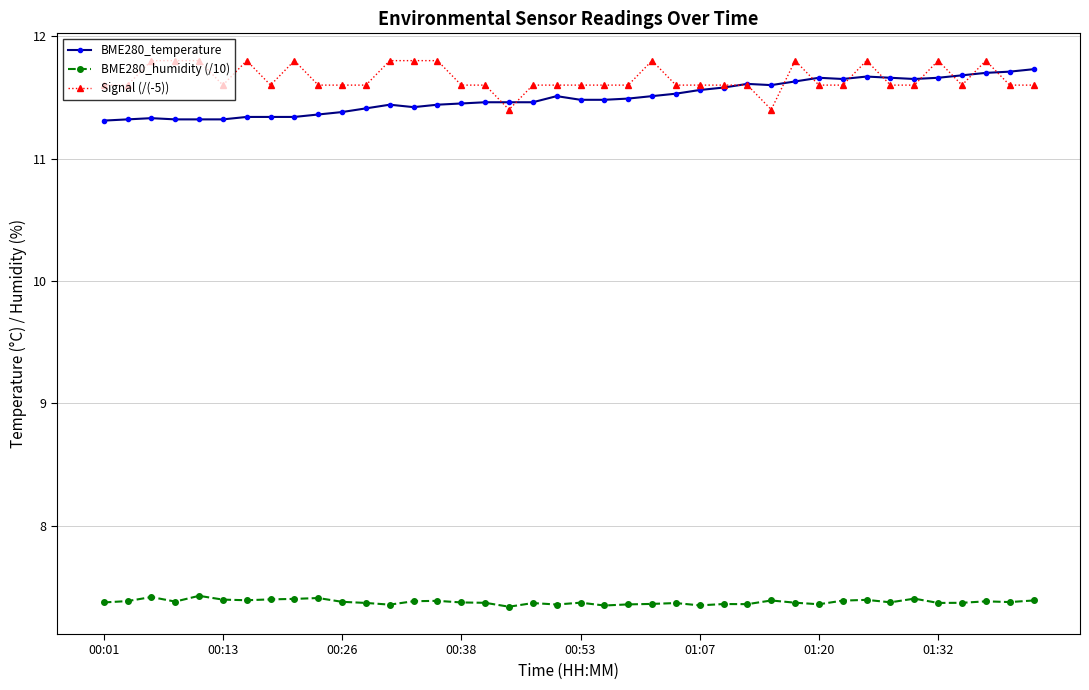

Count the BME280_temperature values in the range 11 to 12.

40